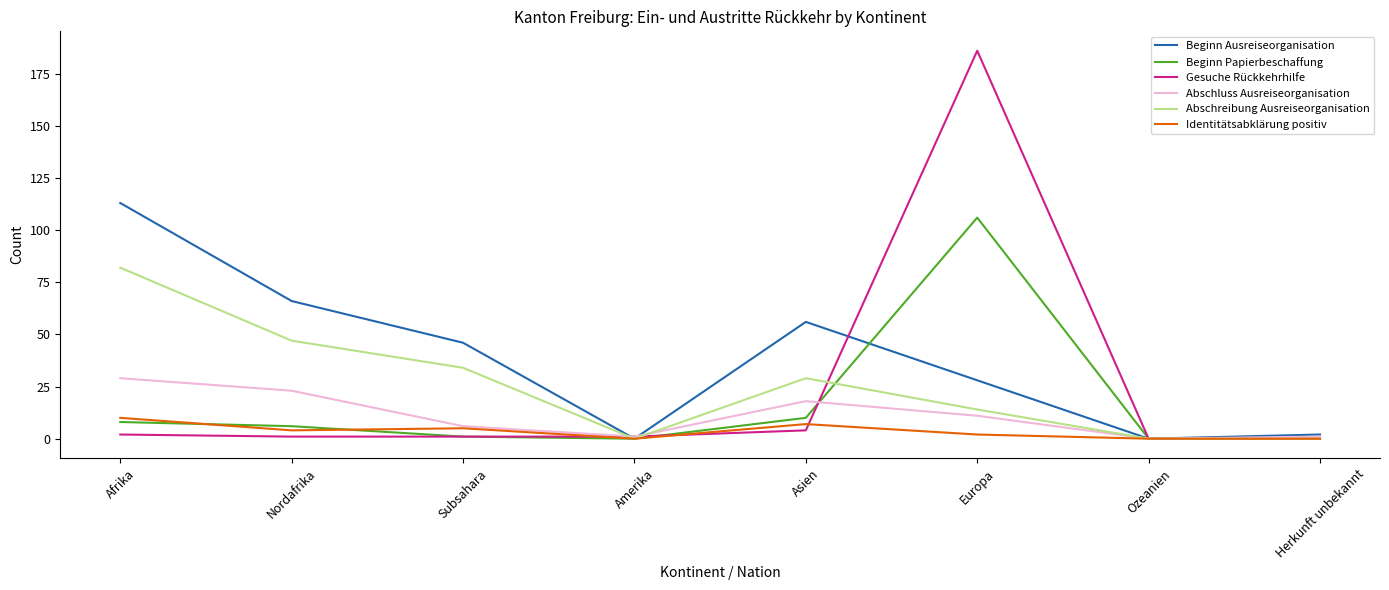

How many distinct data groups are displayed?

6